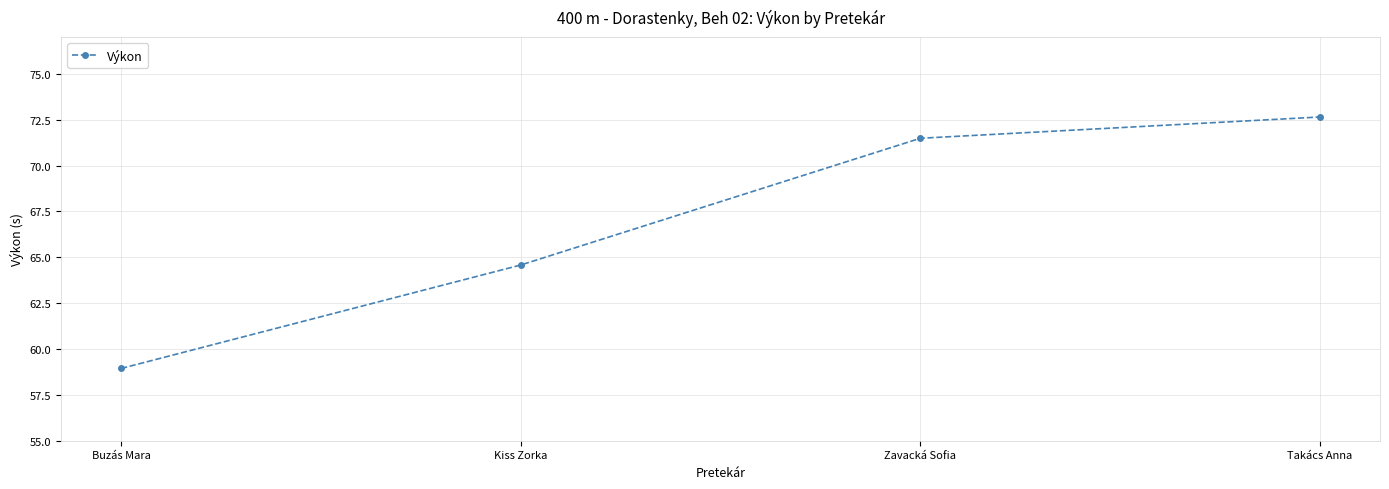

Reading left to right, transcribe all the data shown in this chart.

Buzás Mara=58.9	Kiss Zorka=64.6	Zavacká Sofia=71.5	Takács Anna=72.7